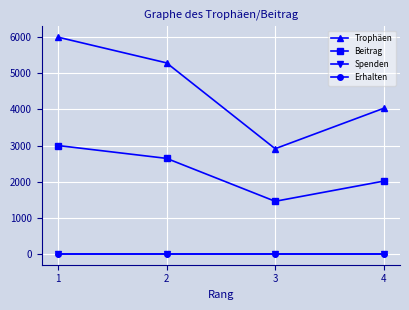

Is this an area chart (filled region under the line)?

No